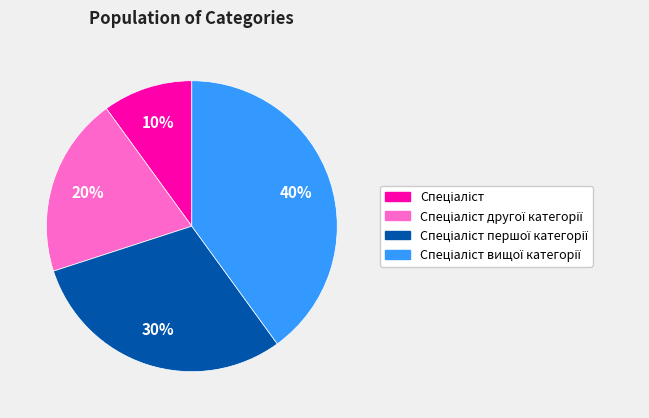

Does any single category account for the majority?

No